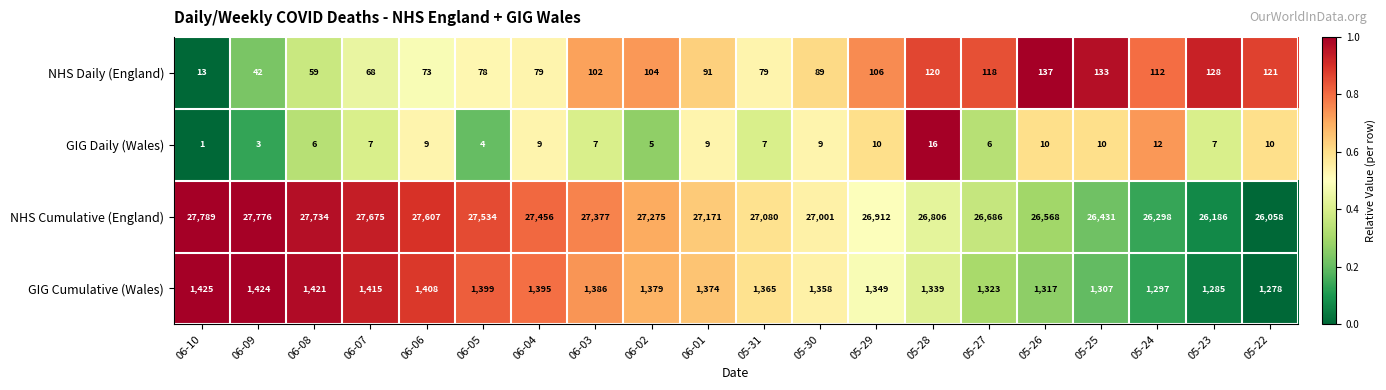

Which series has the largest total across all categories?

NHS Cumulative (England)